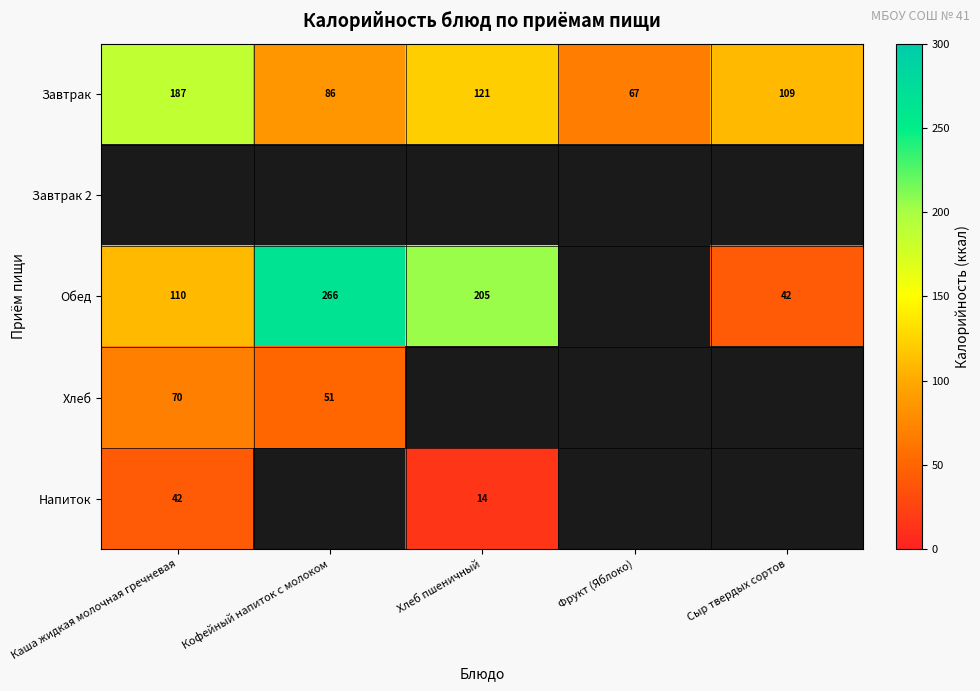

What is the maximum value for Завтрак?

187